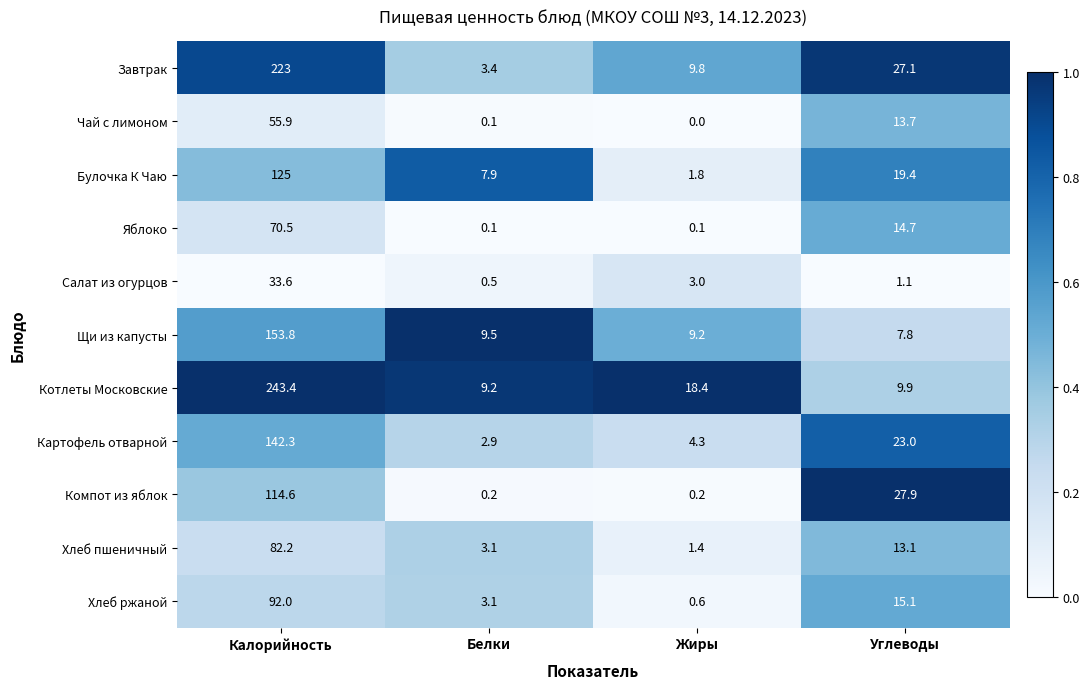

Between Белки and Углеводы, which series saw the biggest shift?

Компот из яблок